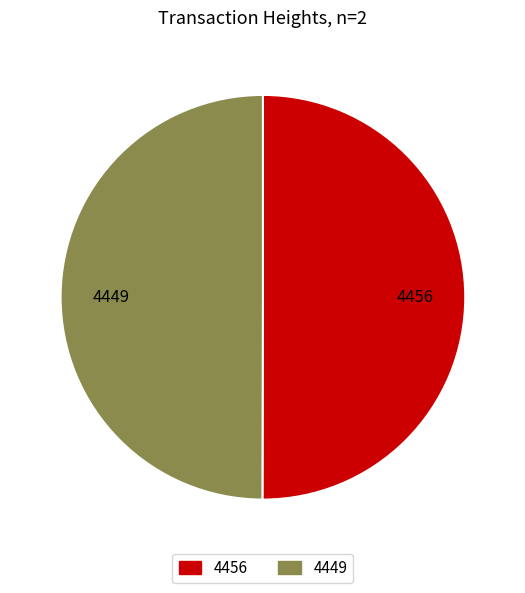

What is the ratio of the value at 4456 to the value at 4449?

1.0